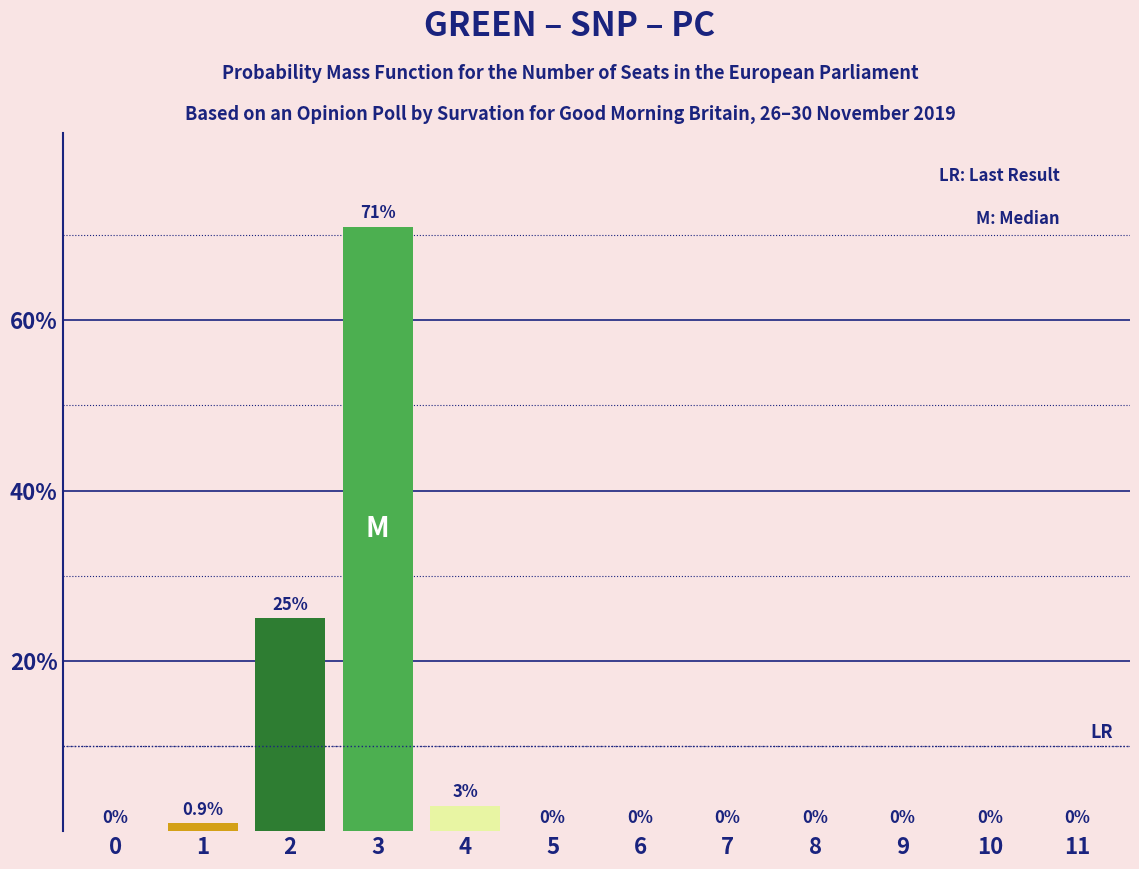

Are the bars horizontal?

No